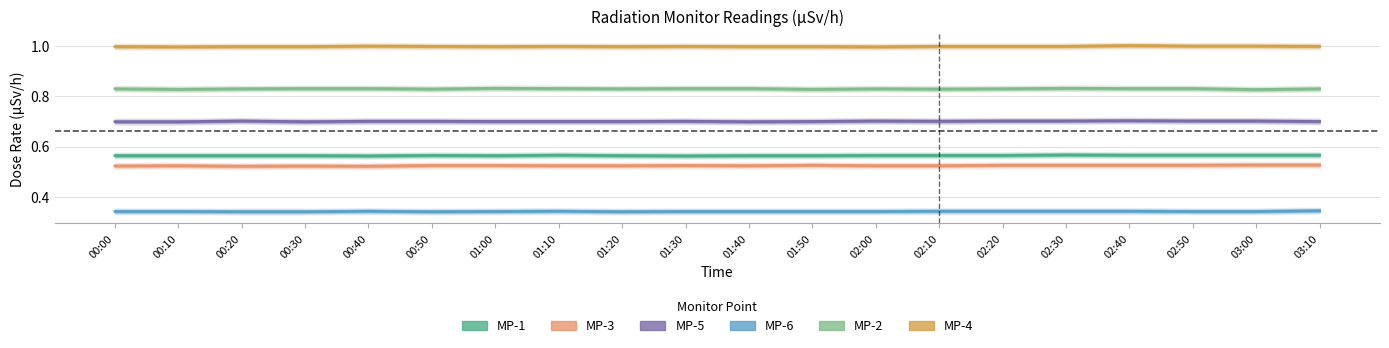

Which has a higher value, 02:20 or 03:10?

03:10